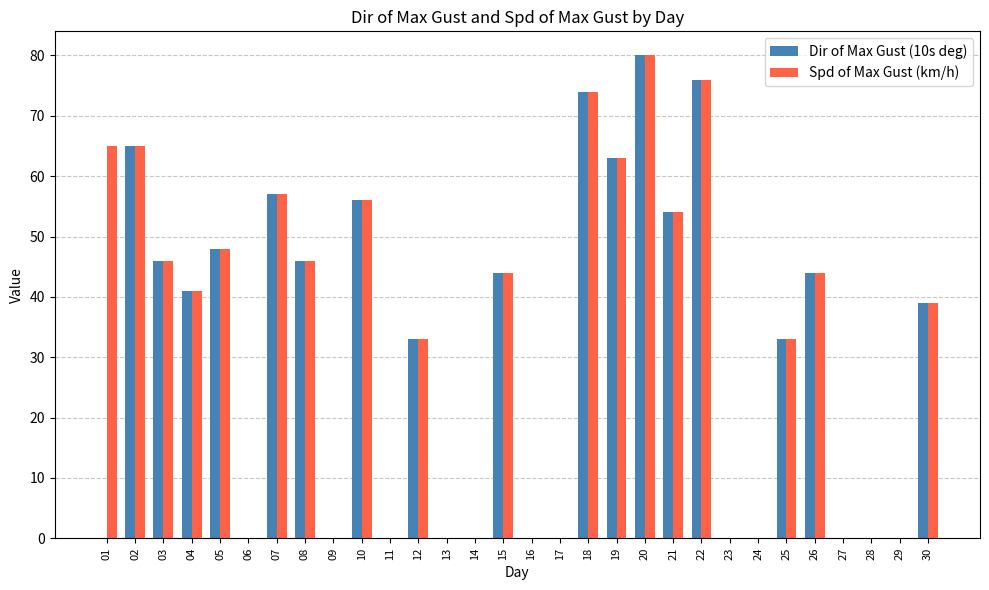

Which label corresponds to the largest value in the chart?

20